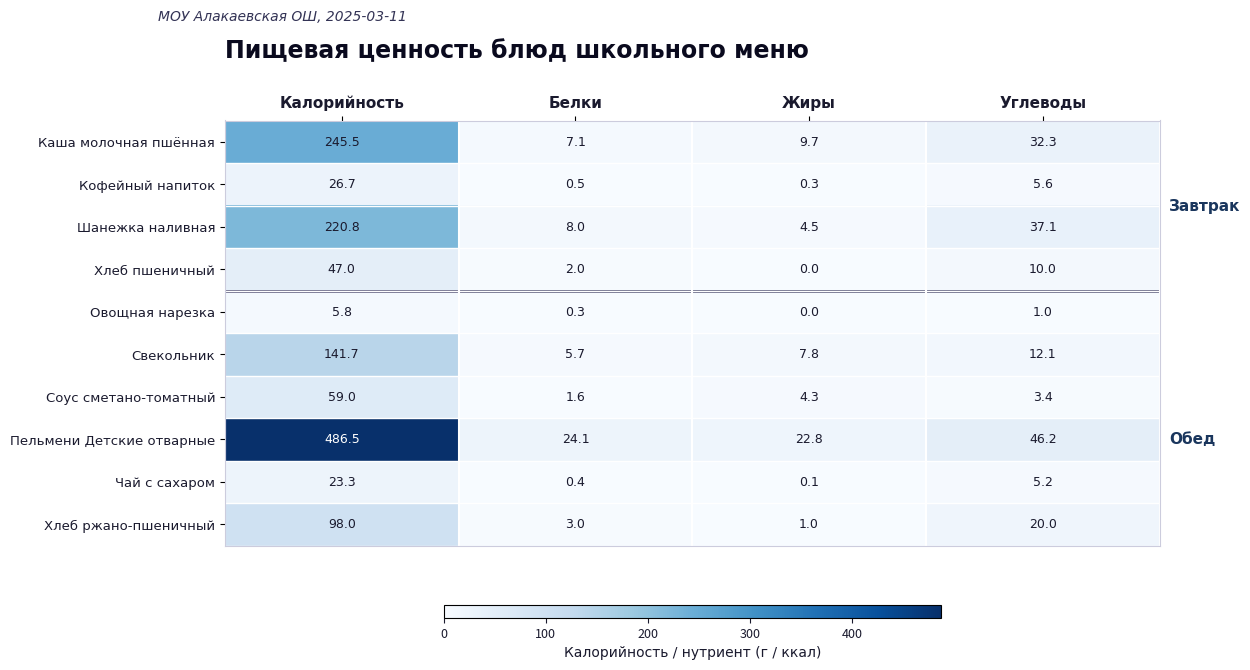

Is the value of Каша молочная пшённая at Белки greater than the value of Хлеб ржано-пшеничный at Белки?

Yes